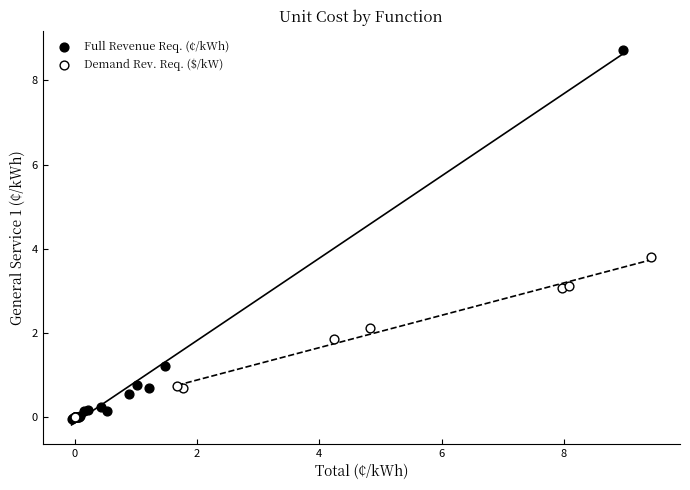

Which series contains the highest Y value?

Full Revenue Req. (¢/kWh)